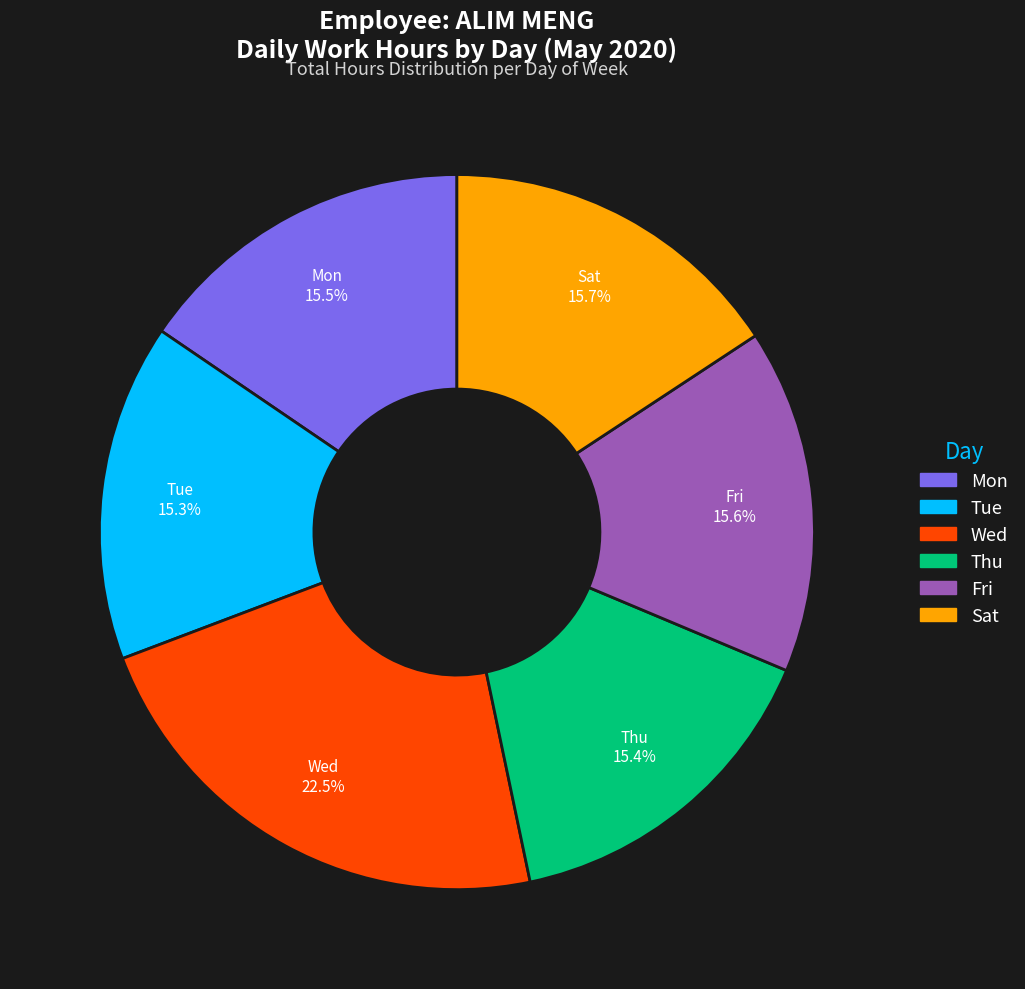

Do Fri and Thu together represent more than half of the pie?

No